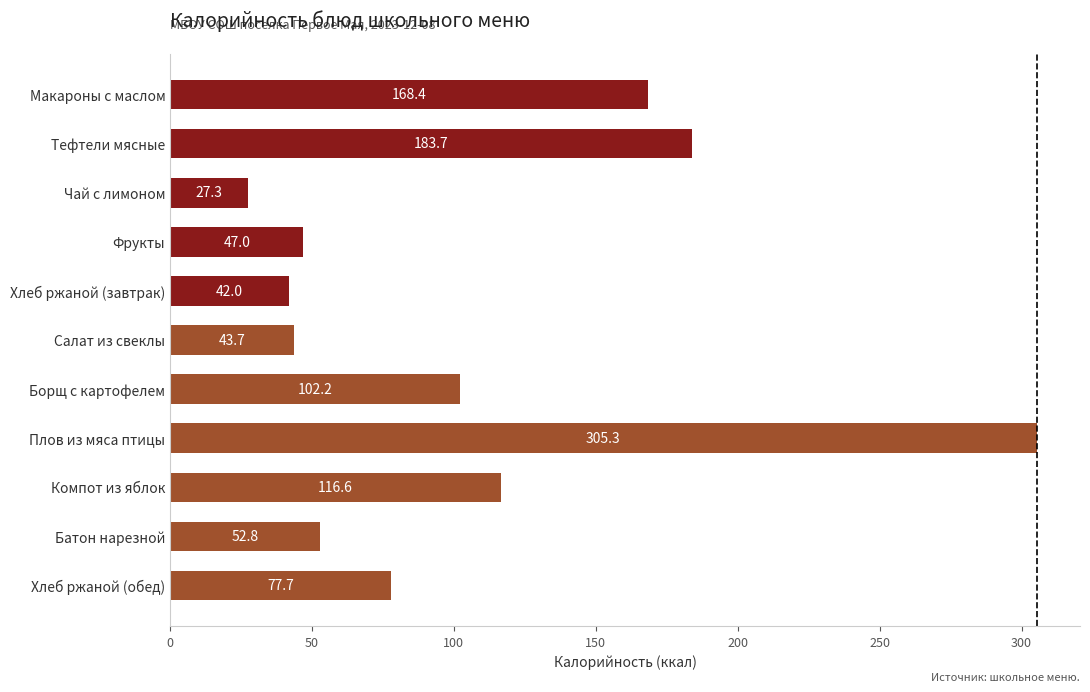

What is the change in value from Тефтели мясные to Чай с лимоном?

-156.4